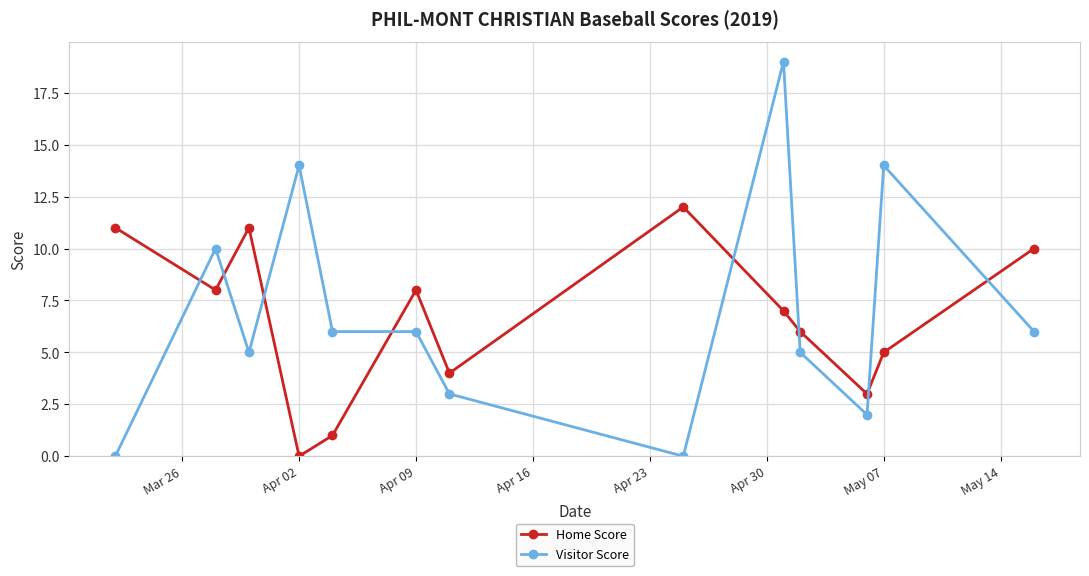

What are all the series names shown in the legend?

Home Score, Visitor Score